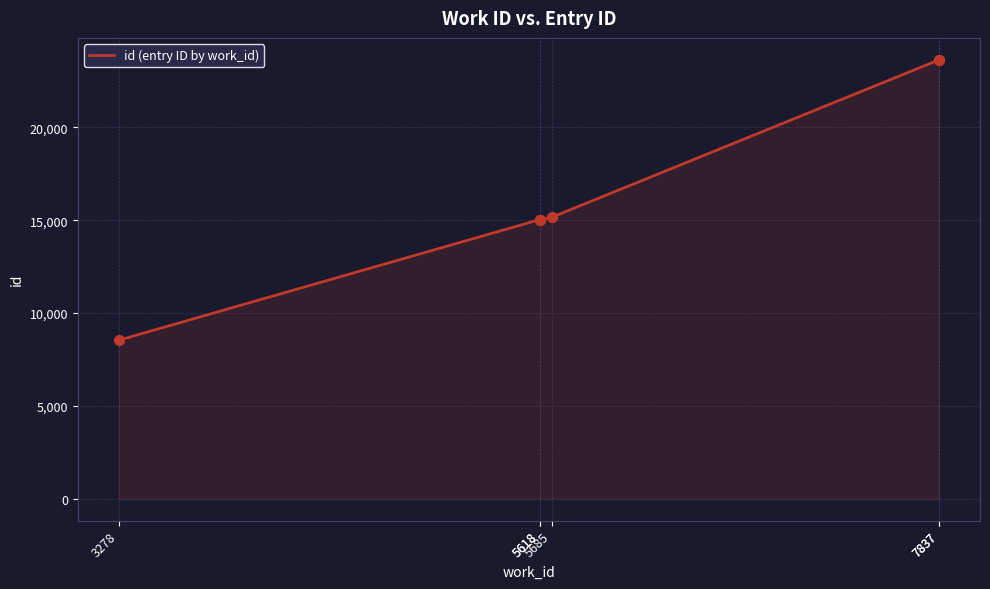

Between 7837 and 3278, which is larger?

7837